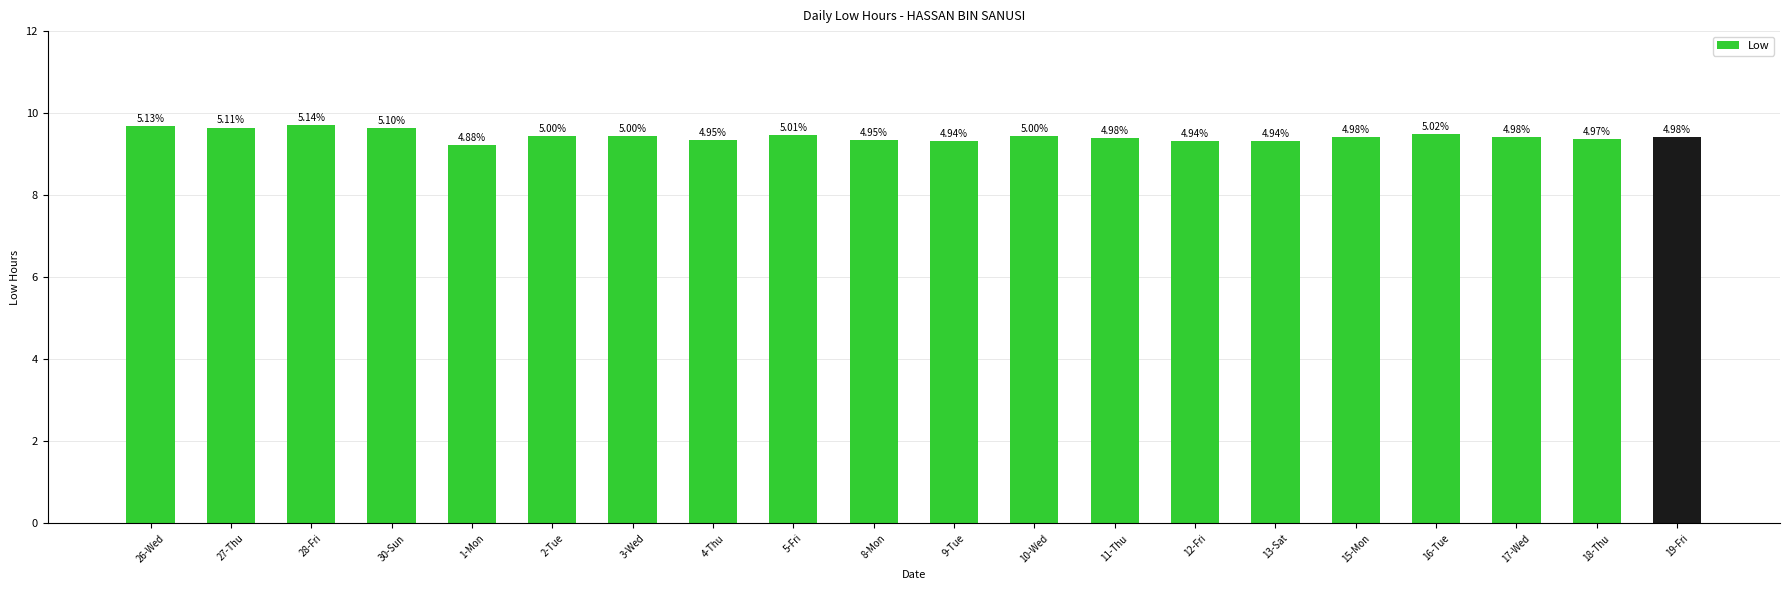

How many bars are there in total?

20